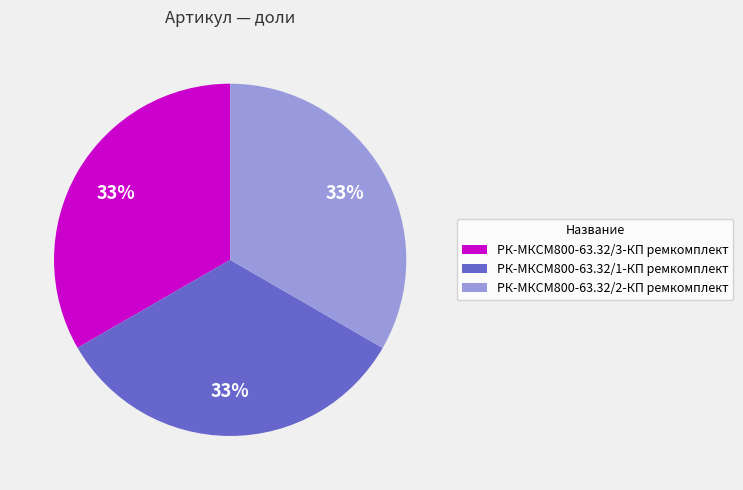

Does РК-МКСМ800-63.32/2-КП ремкомплект represent more than half of the total?

No